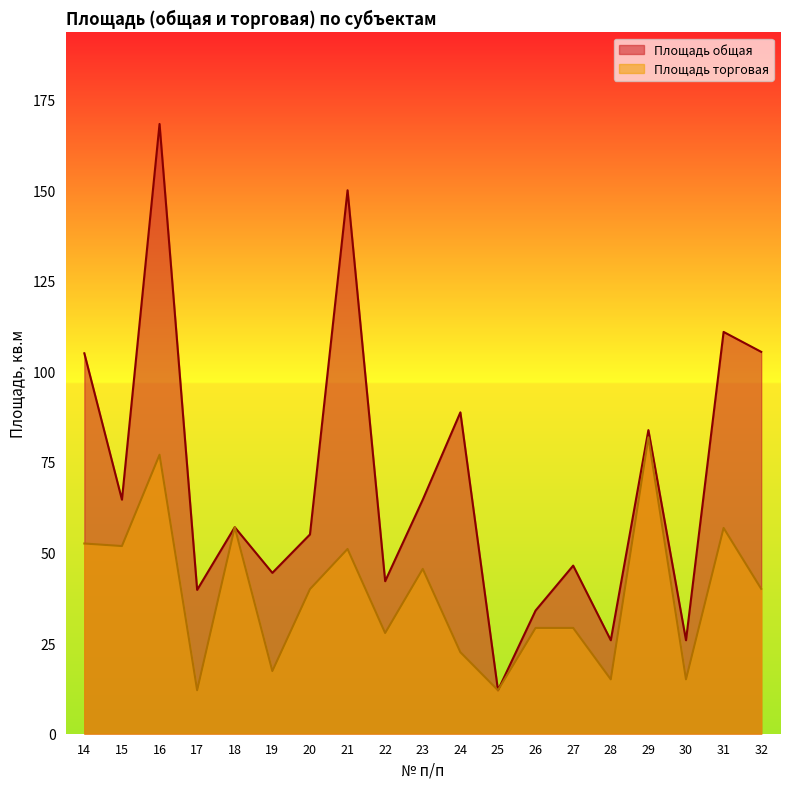

At which label does Площадь торговая reach its minimum?

17